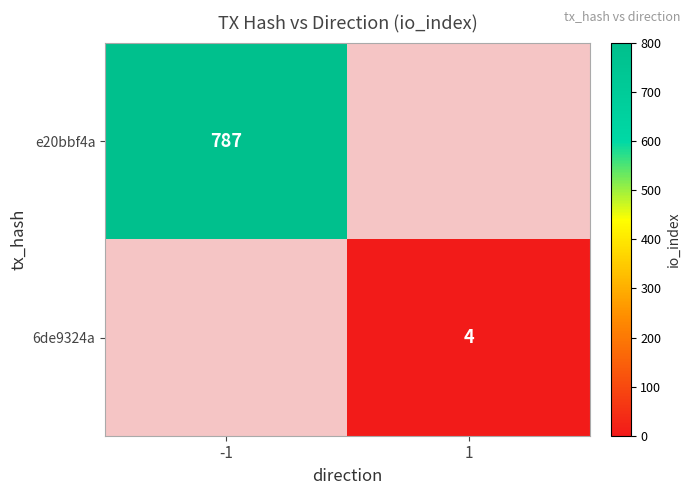

The value of 6de9324a at 1 is 4. True or false?

True